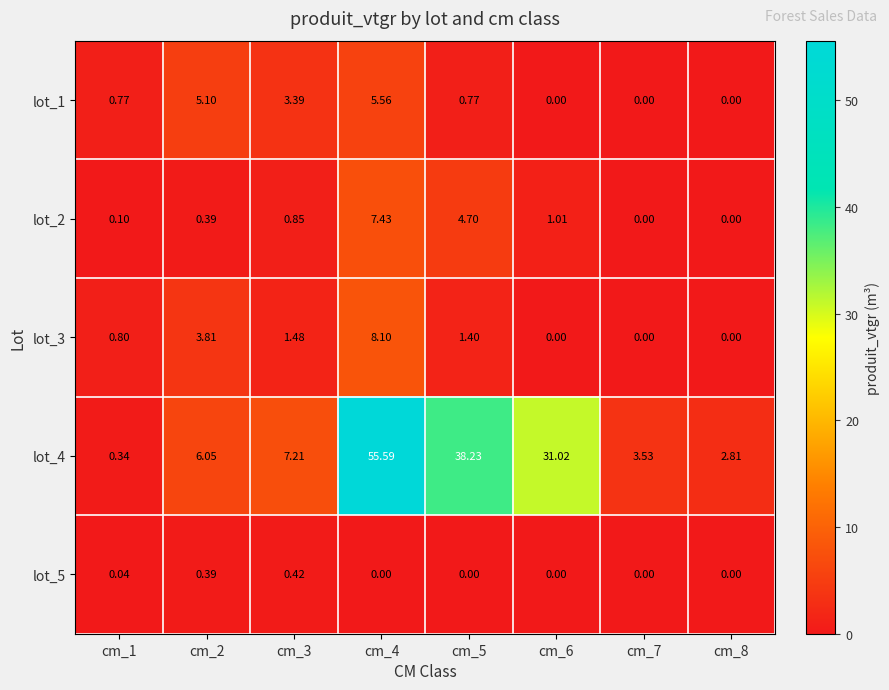

Is the value of lot_2 at cm_5 greater than the value of lot_3 at cm_8?

Yes